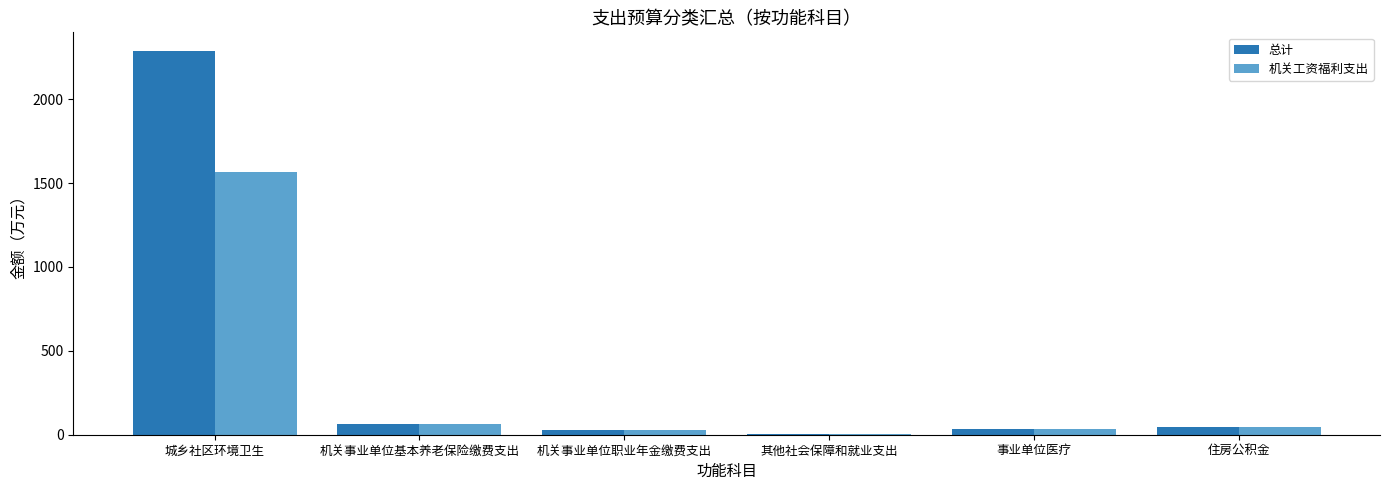

Is it true that 机关工资福利支出 equals 49.0 at 住房公积金?

True